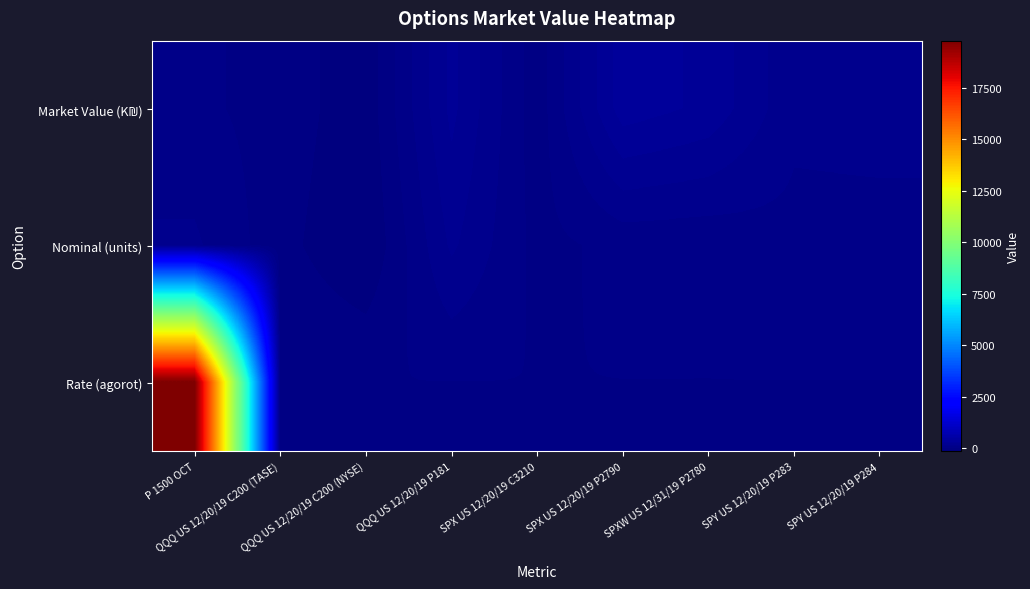

What is the total value across all series at QQQ US 12/20/19 C200 (TASE)?

-78.6